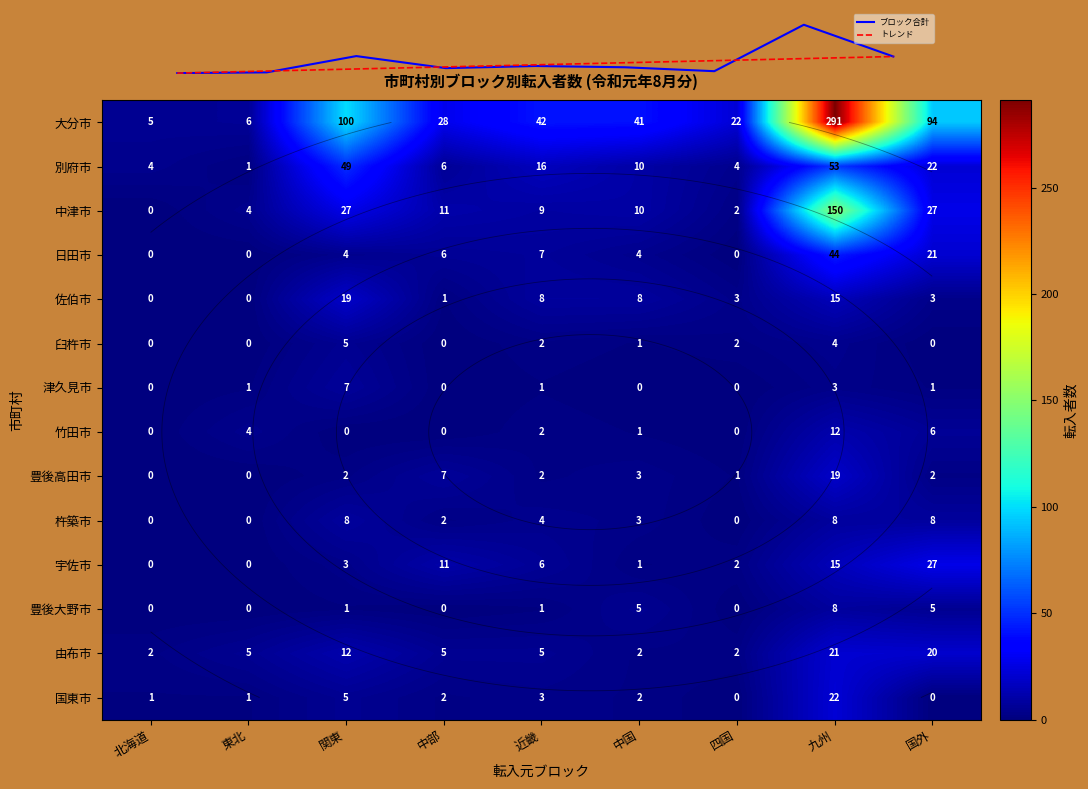

Is the value of 竹田市 at 東北 greater than the value of 豊後高田市 at 北海道?

Yes